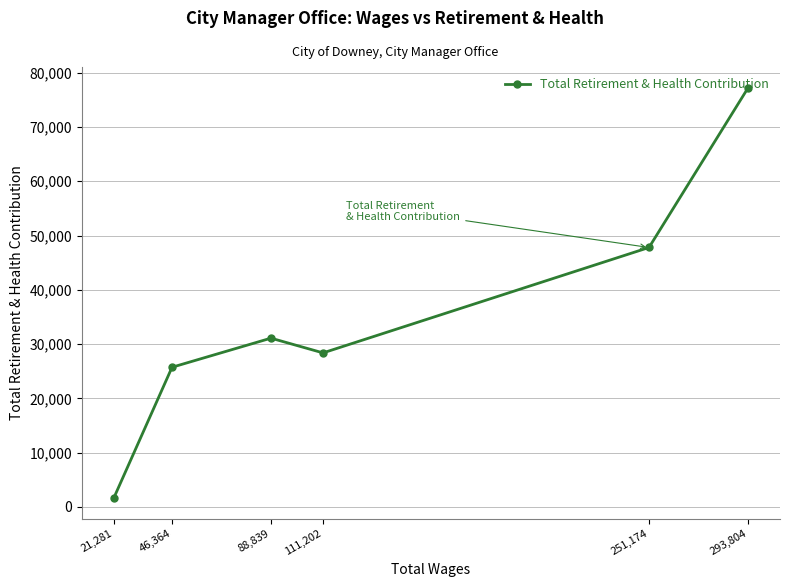

At which category does the data reach its first local peak?

88,839